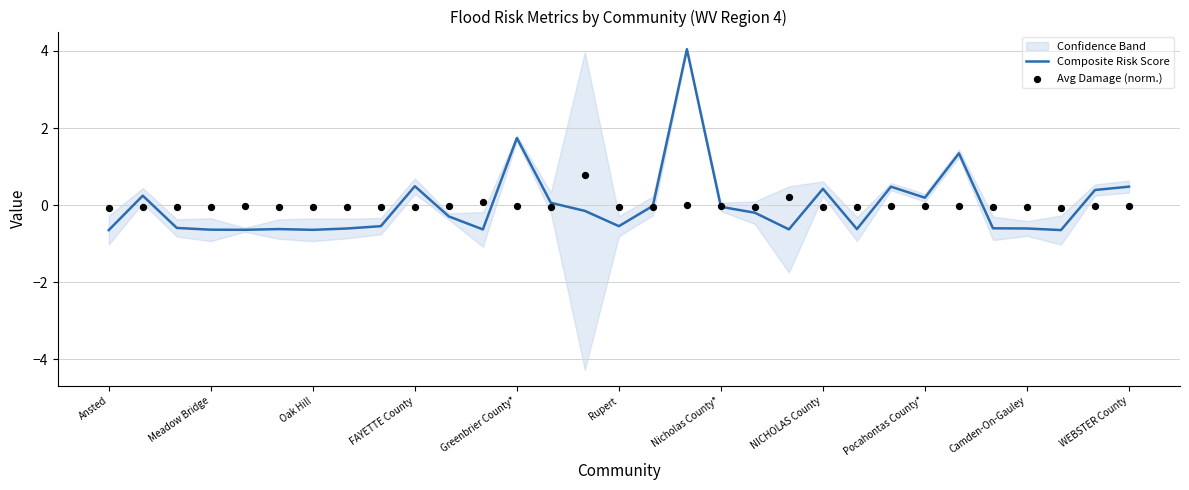

Which series has the largest total across all categories?

Composite Risk Score